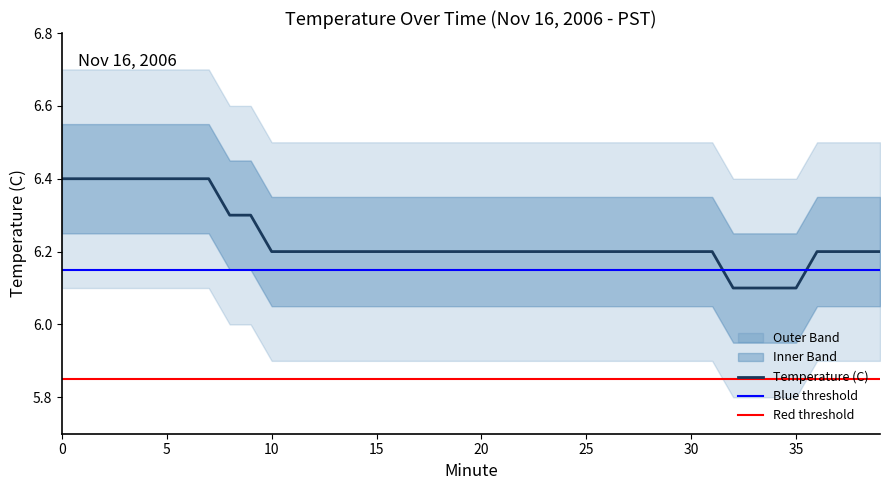

Reading left to right, what are all the values shown in this chart?

Temperature (C): 6.4	6.4	6.4	6.4	6.4	6.4	6.4	6.4	6.3	6.3	6.2	6.2	6.2	6.2	6.2	6.2	6.2	6.2	6.2	6.2	6.2	6.2	6.2	6.2	6.2	6.2	6.2	6.2	6.2	6.2	6.2	6.2	6.1	6.1	6.1	6.1	6.2	6.2	6.2	6.2
Upper Band: 6.5	6.5	6.5	6.5	6.5	6.5	6.5	6.5	6.5	6.5	6.3	6.3	6.3	6.3	6.3	6.3	6.3	6.3	6.3	6.3	6.3	6.3	6.3	6.3	6.3	6.3	6.3	6.3	6.3	6.3	6.3	6.3	6.2	6.2	6.2	6.2	6.3	6.3	6.3	6.3
Lower Band: 6.2	6.2	6.2	6.2	6.2	6.2	6.2	6.2	6.2	6.2	6.0	6.0	6.0	6.0	6.0	6.0	6.0	6.0	6.0	6.0	6.0	6.0	6.0	6.0	6.0	6.0	6.0	6.0	6.0	6.0	6.0	6.0	6.0	6.0	6.0	6.0	6.0	6.0	6.0	6.0
Outer Upper: 6.7	6.7	6.7	6.7	6.7	6.7	6.7	6.7	6.6	6.6	6.5	6.5	6.5	6.5	6.5	6.5	6.5	6.5	6.5	6.5	6.5	6.5	6.5	6.5	6.5	6.5	6.5	6.5	6.5	6.5	6.5	6.5	6.4	6.4	6.4	6.4	6.5	6.5	6.5	6.5
Outer Lower: 6.1	6.1	6.1	6.1	6.1	6.1	6.1	6.1	6.0	6.0	5.9	5.9	5.9	5.9	5.9	5.9	5.9	5.9	5.9	5.9	5.9	5.9	5.9	5.9	5.9	5.9	5.9	5.9	5.9	5.9	5.9	5.9	5.8	5.8	5.8	5.8	5.9	5.9	5.9	5.9